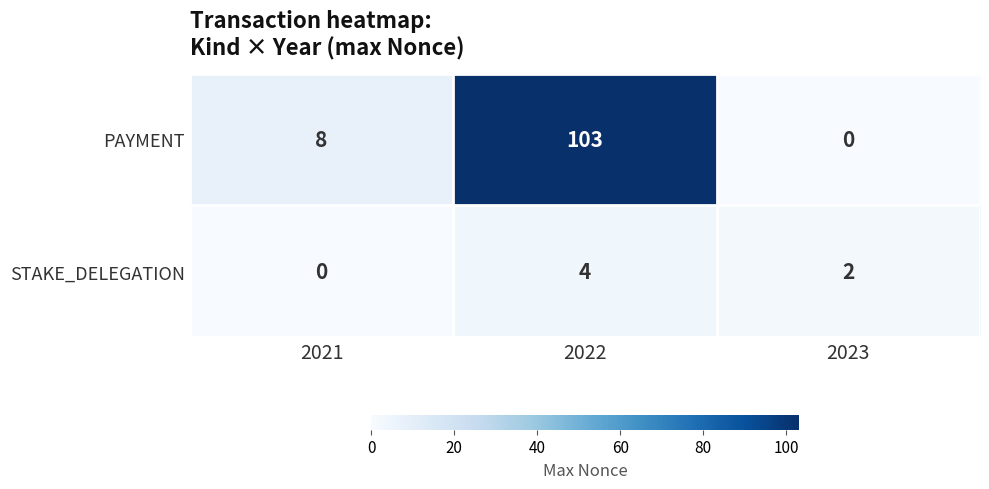

Which series has the largest total across all categories?

PAYMENT